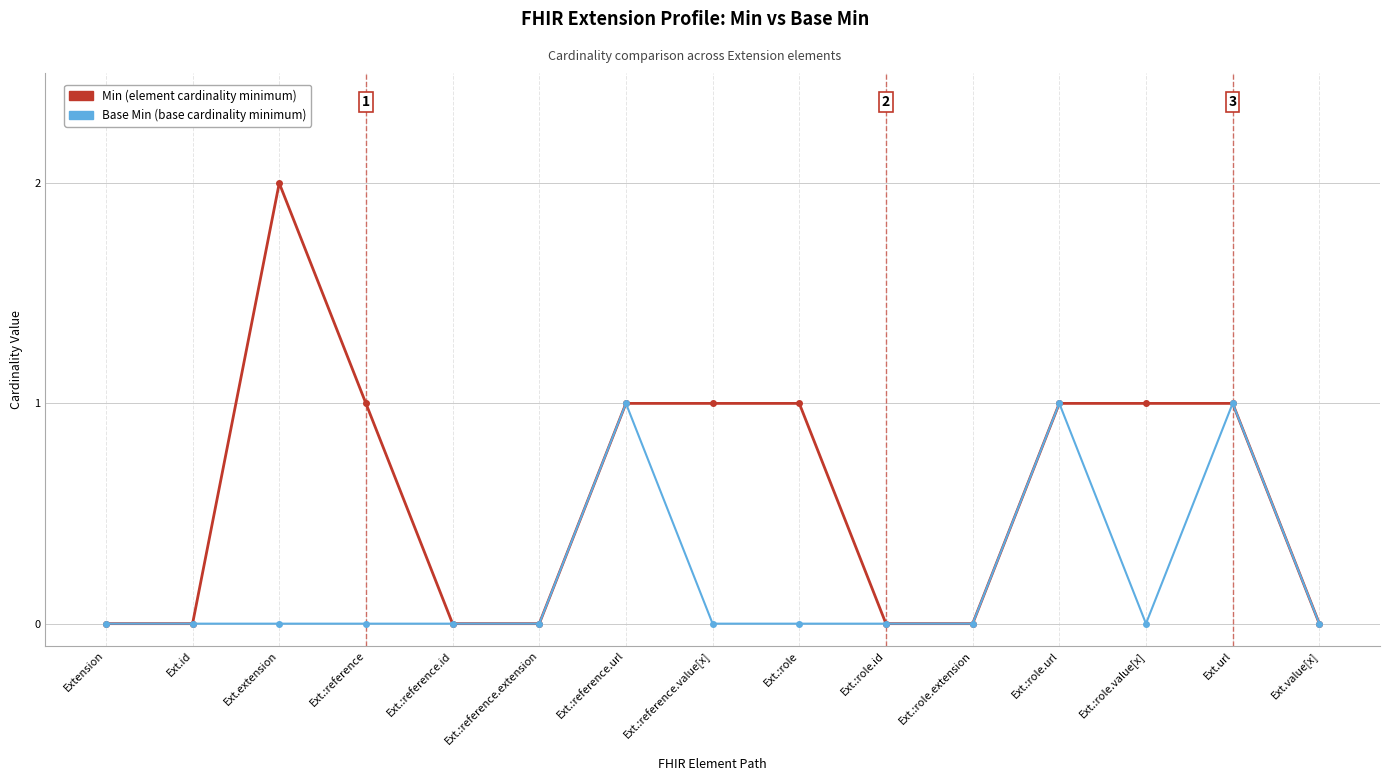

Count the number of data series in this chart.

2